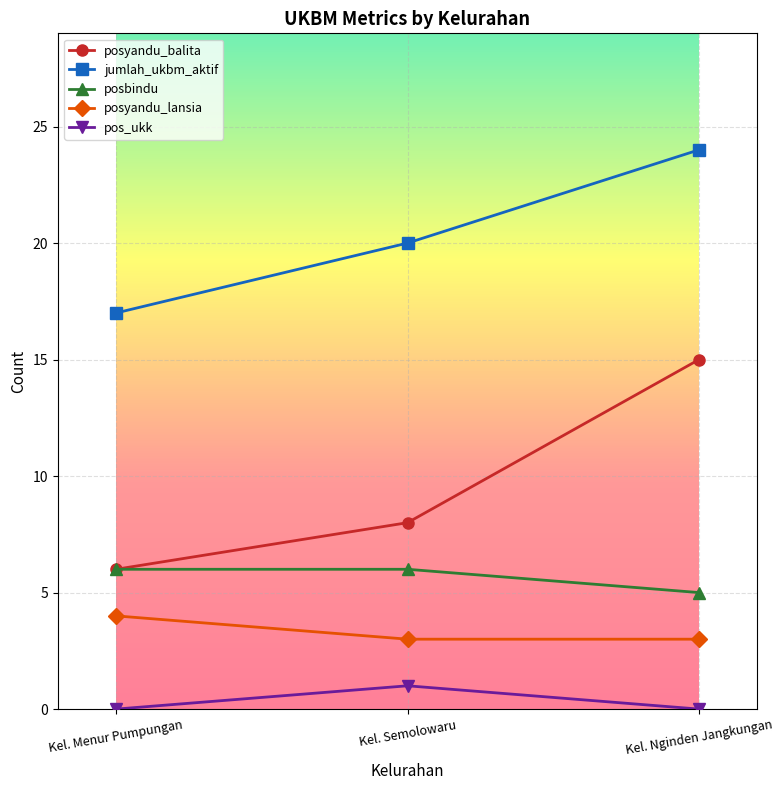

The value of jumlah_ukbm_aktif at Kel. Nginden Jangkungan is 24. True or false?

True